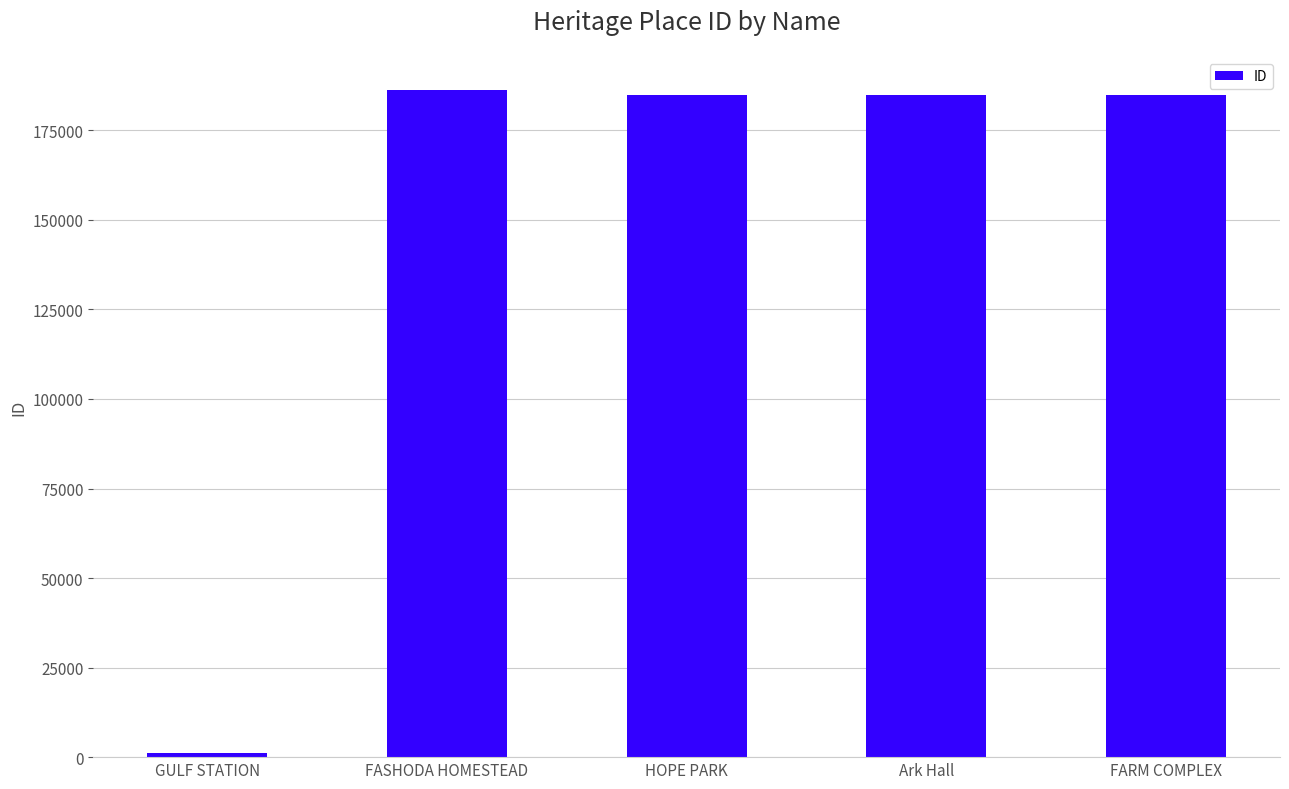

Are the bars grouped side by side (vs. stacked)?

No